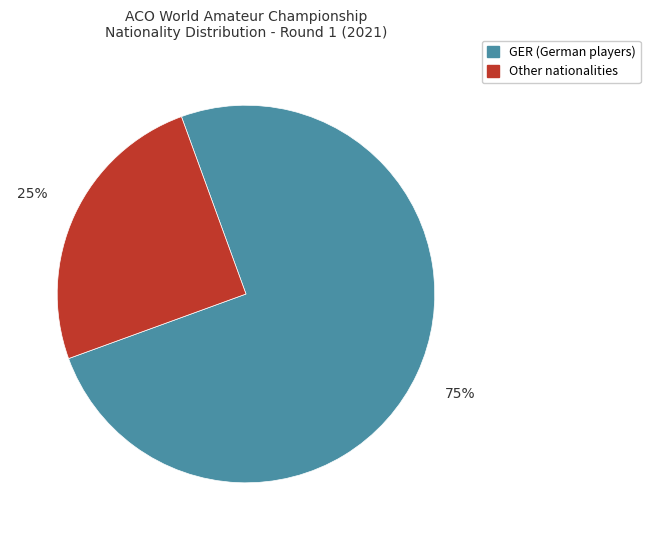

How many segments does this pie chart have?

2